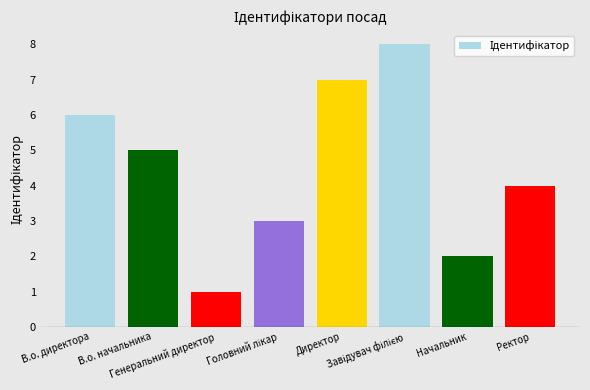

What is the greatest value displayed?

8